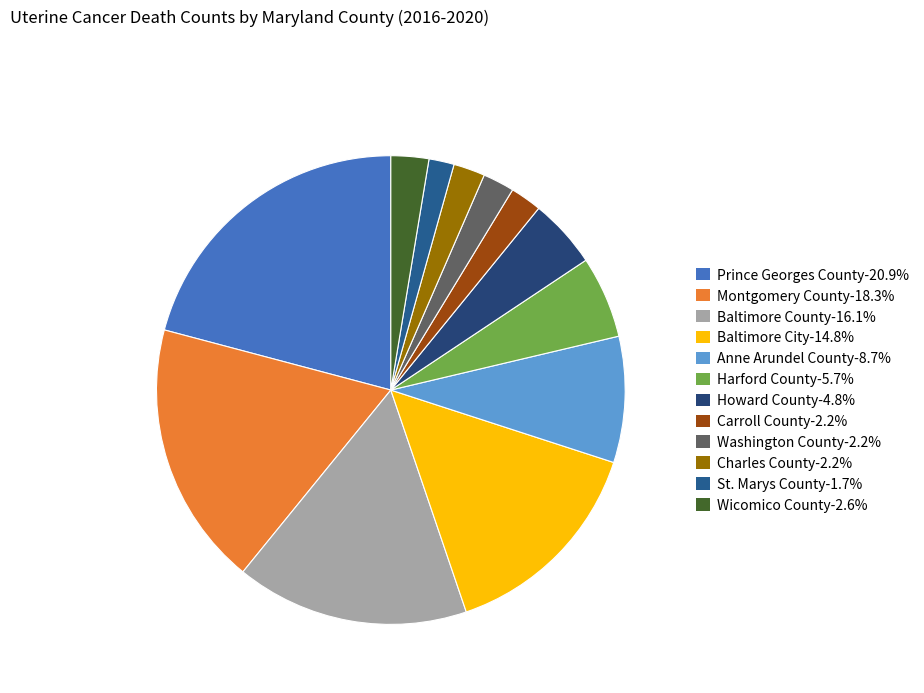

The Washington County slice represents 2% of the pie. True or false?

True